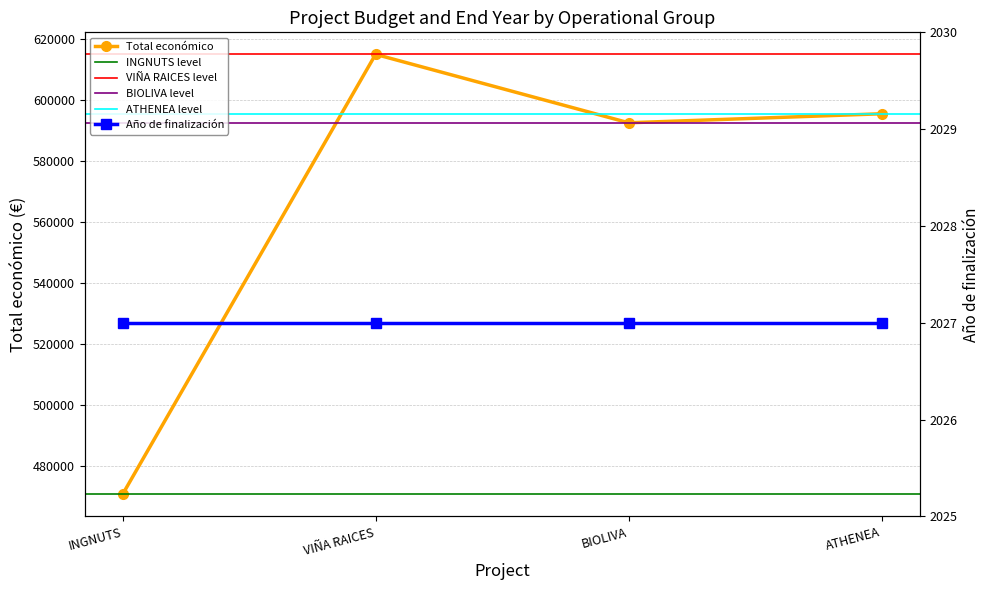

What is the greatest value displayed?

614907